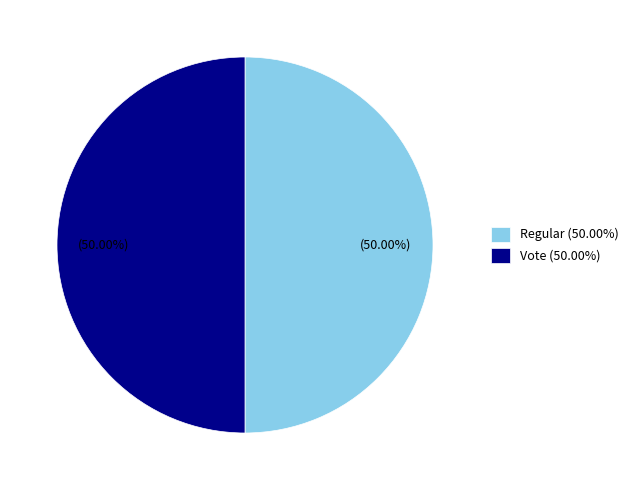

What is the ratio of the value at Regular (50.00%) to the value at Vote (50.00%)?

1.0